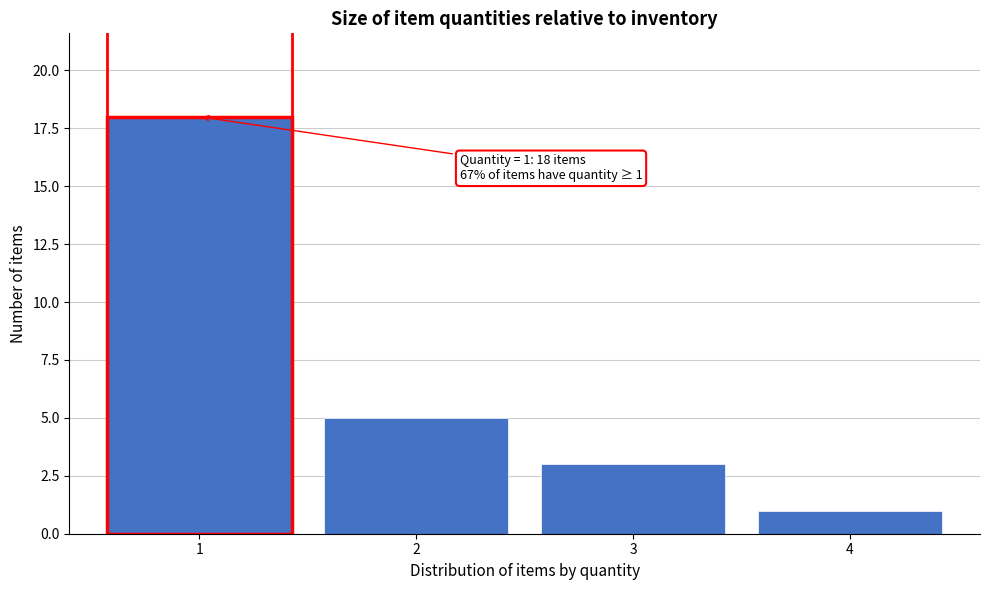

Reading left to right, extract all data points from this chart.

1=18	2=5	3=3	4=1